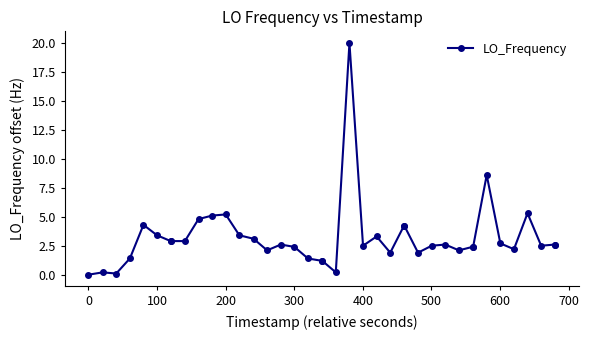

True or false: there are more than 1 points higher than both neighbors.

True